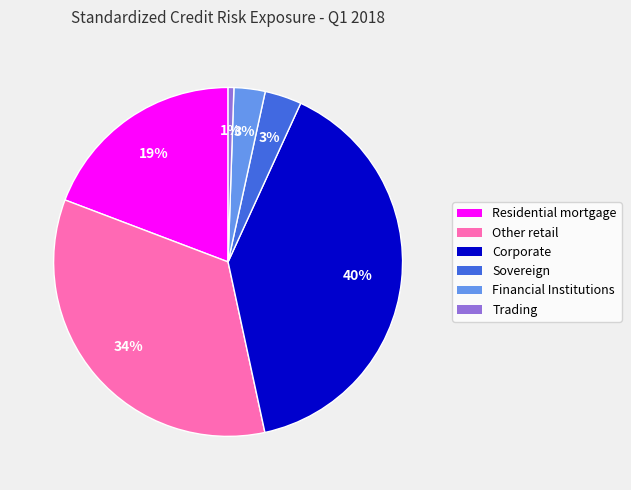

To the nearest percent, what is the combined percentage of Corporate and Financial Institutions?

43%